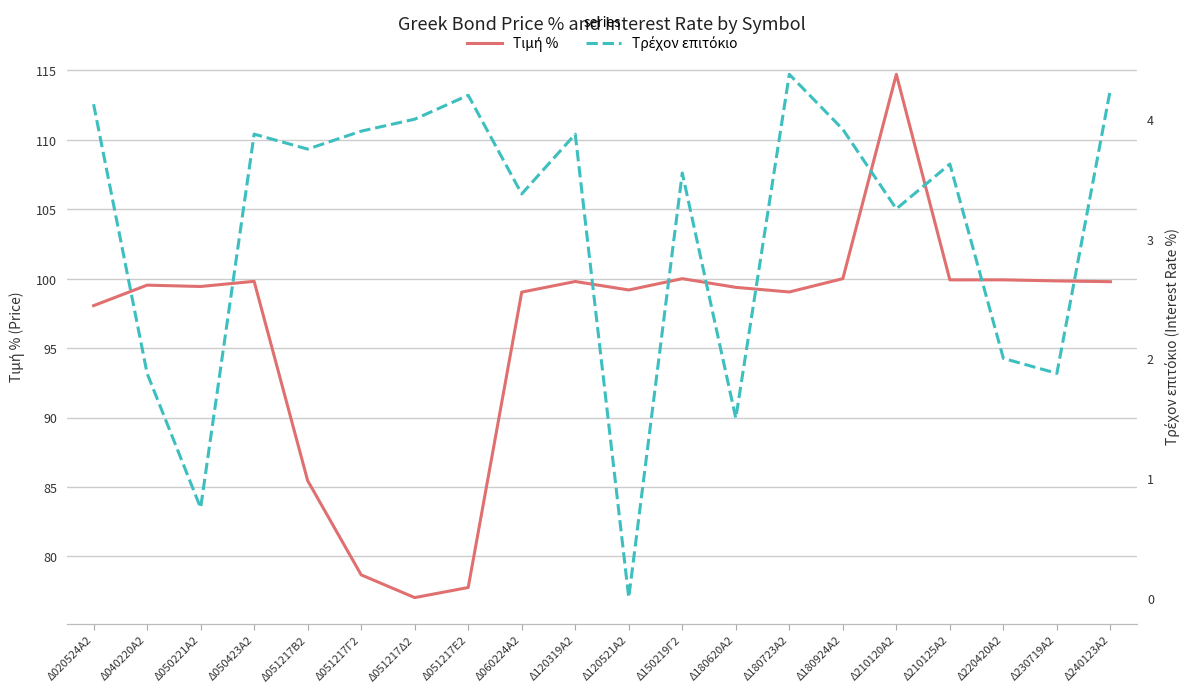

What is the difference between the highest and lowest values at Δ060224Α2?

95.7